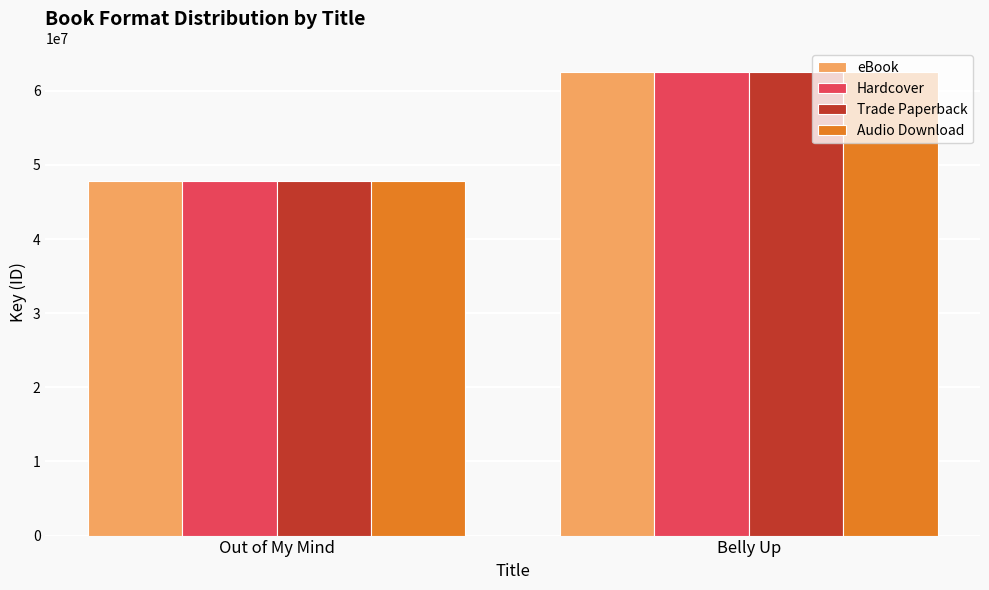

What value does the Trade Paperback series have at Belly Up?

62586013